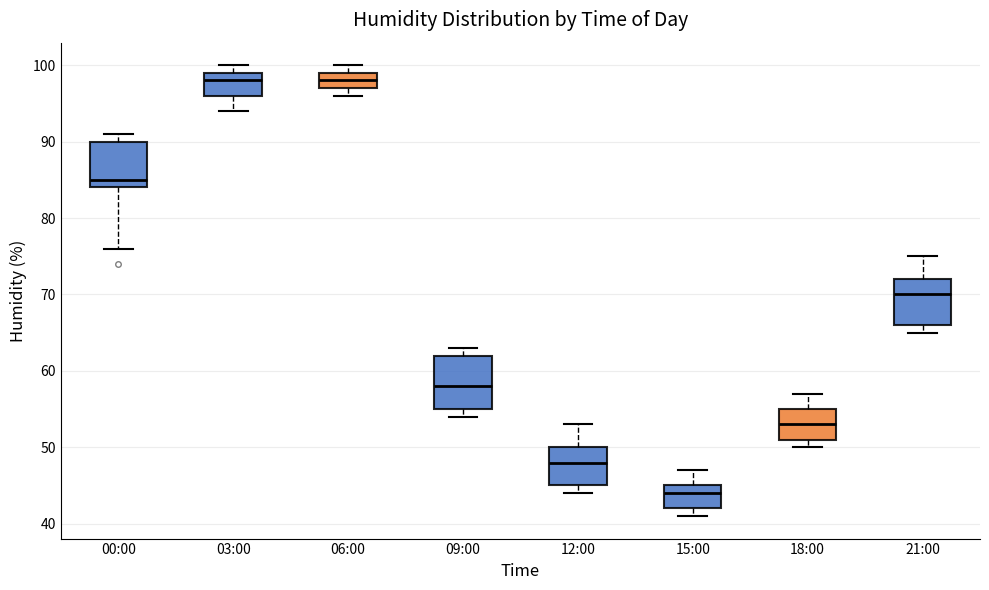

Reading left to right, read every box against the y-axis: the position of its median line, the range the box covers, and the ends of its whiskers. The values are not printed on the chart, so give them approximately, as read against the axis.

00:00: median 85, box 84 to 90, whiskers 76 to 91
03:00: median 98, box 96 to 99, whiskers 94 to 100
06:00: median 98, box 97 to 99, whiskers 96 to 100
09:00: median 58, box 55 to 62, whiskers 54 to 63
12:00: median 48, box 45 to 50, whiskers 44 to 53
15:00: median 44, box 42 to 45, whiskers 41 to 47
18:00: median 53, box 51 to 55, whiskers 50 to 57
21:00: median 70, box 66 to 72, whiskers 65 to 75